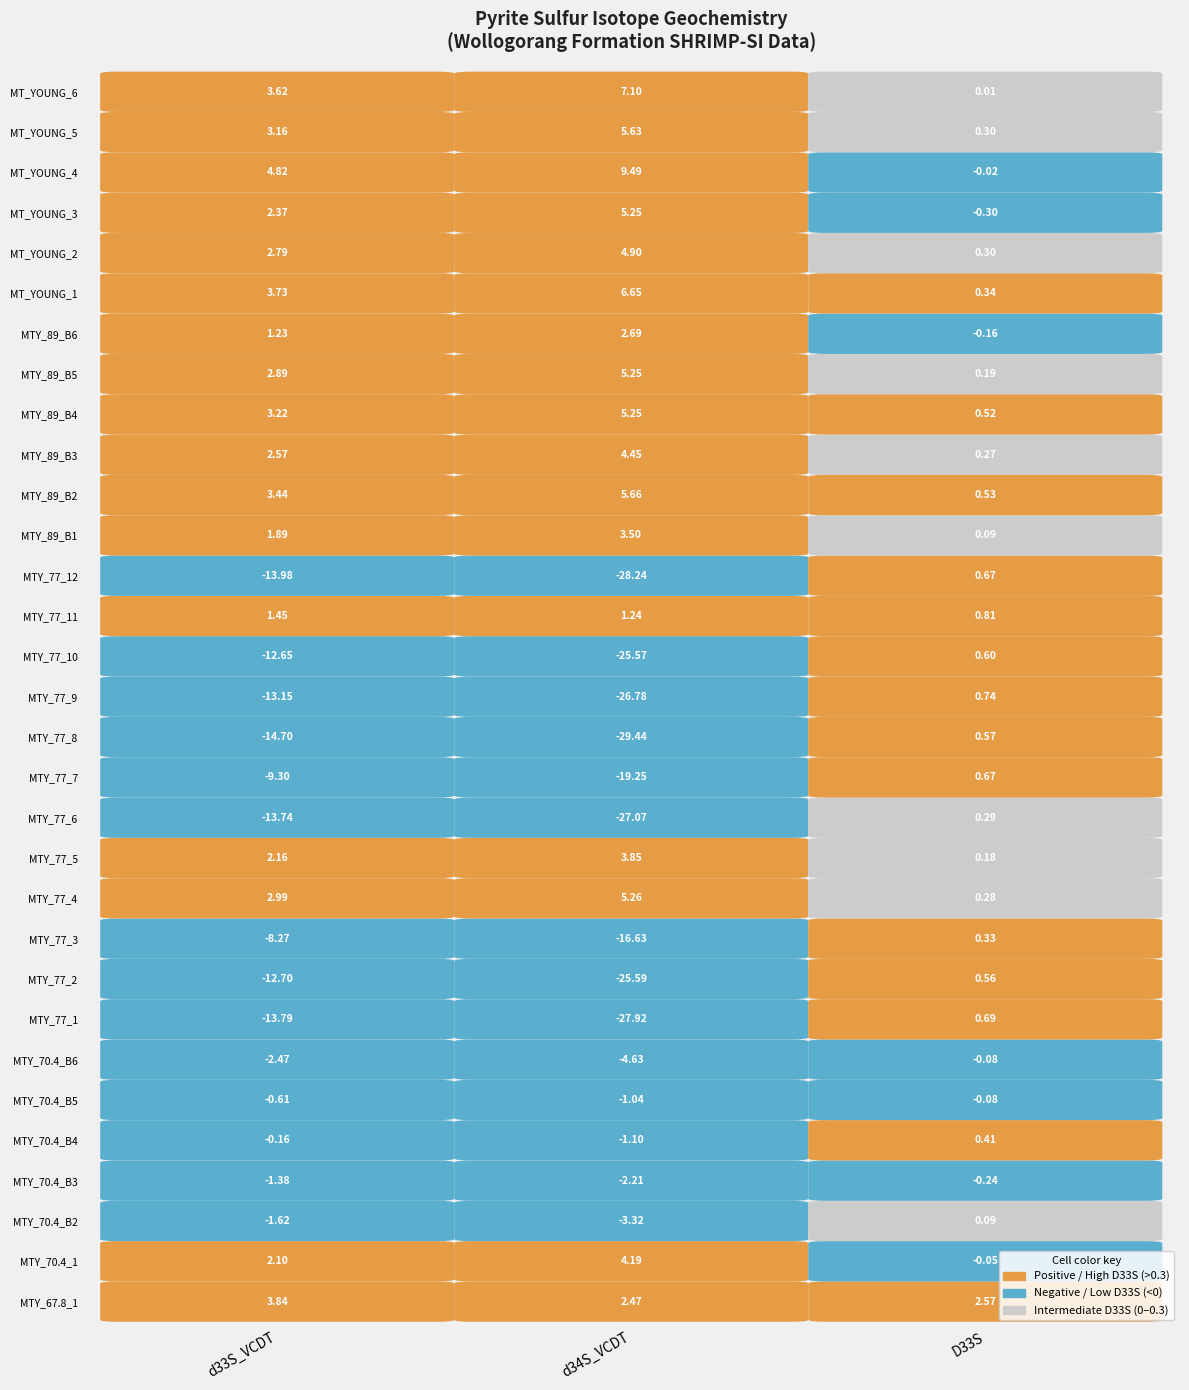

What is the total value across all series at 0?

-70.2